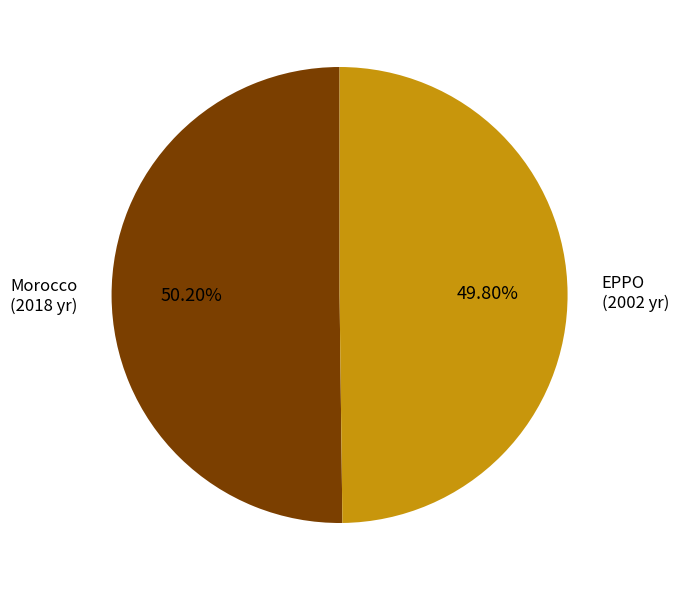

Count the number of slices in the pie.

2